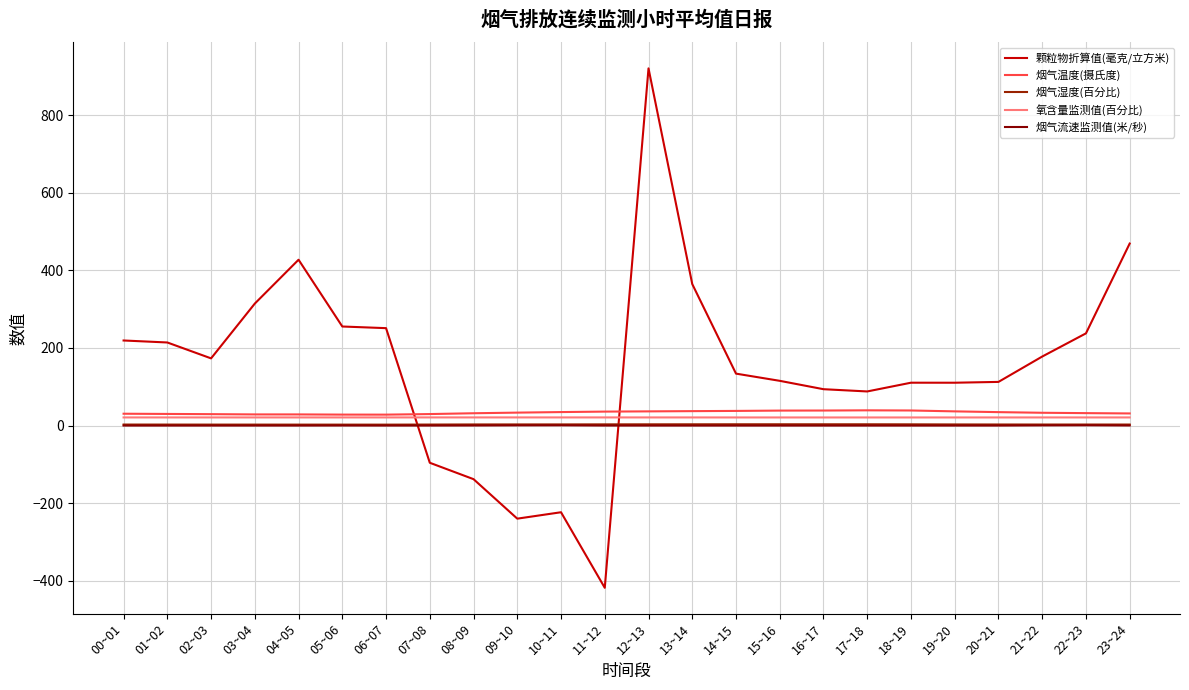

What position from the right is 14~15?

10